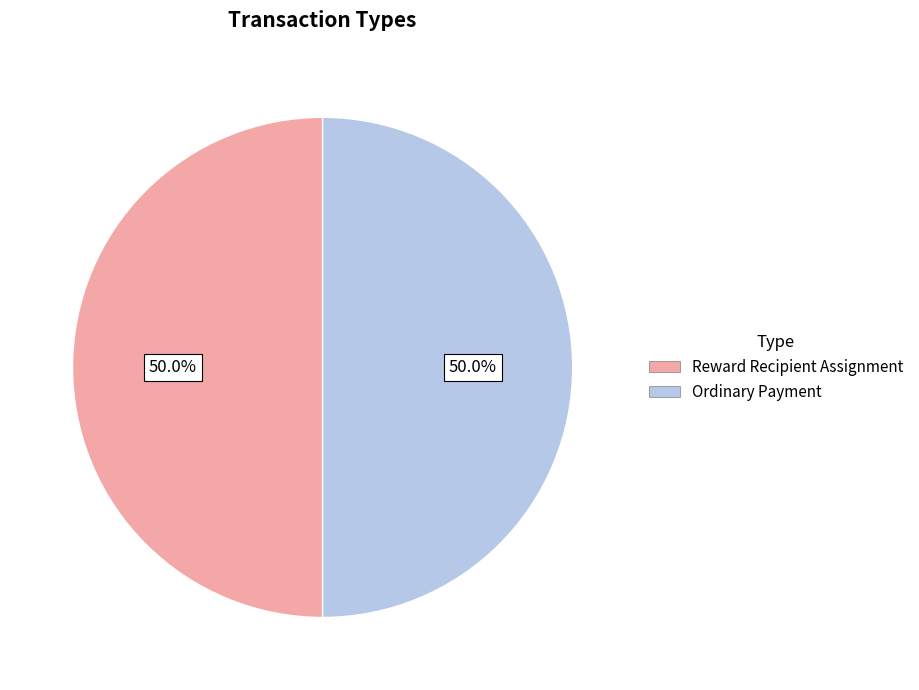

How much of the chart is everything except Reward Recipient Assignment?

50.0%